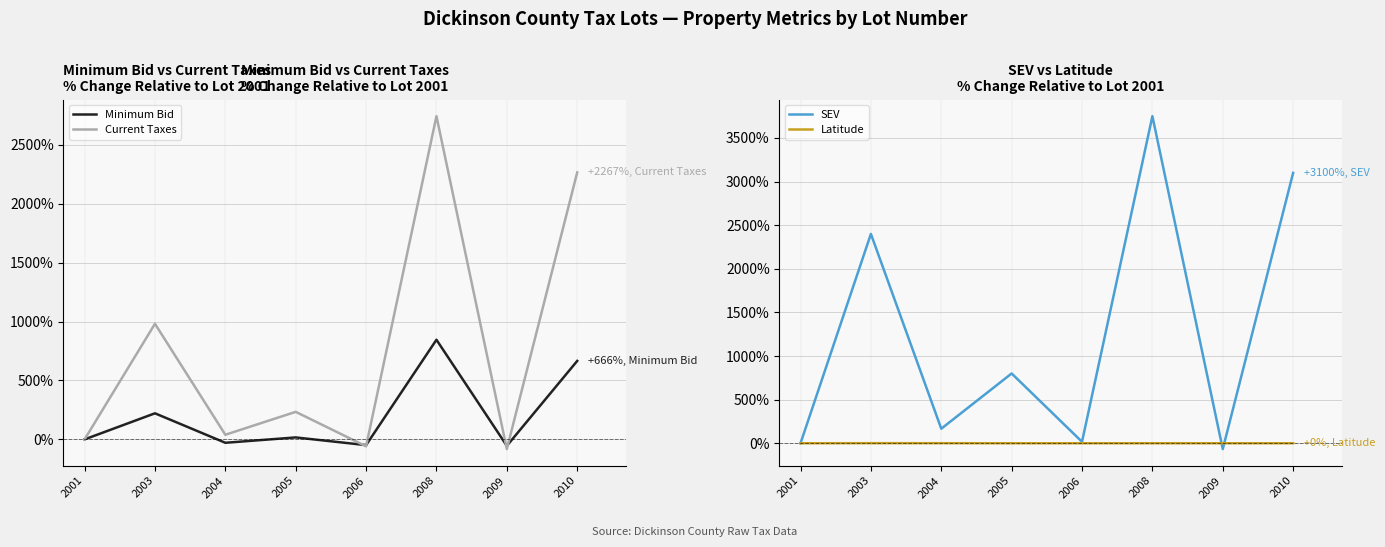

How many lines are shown in the chart?

4